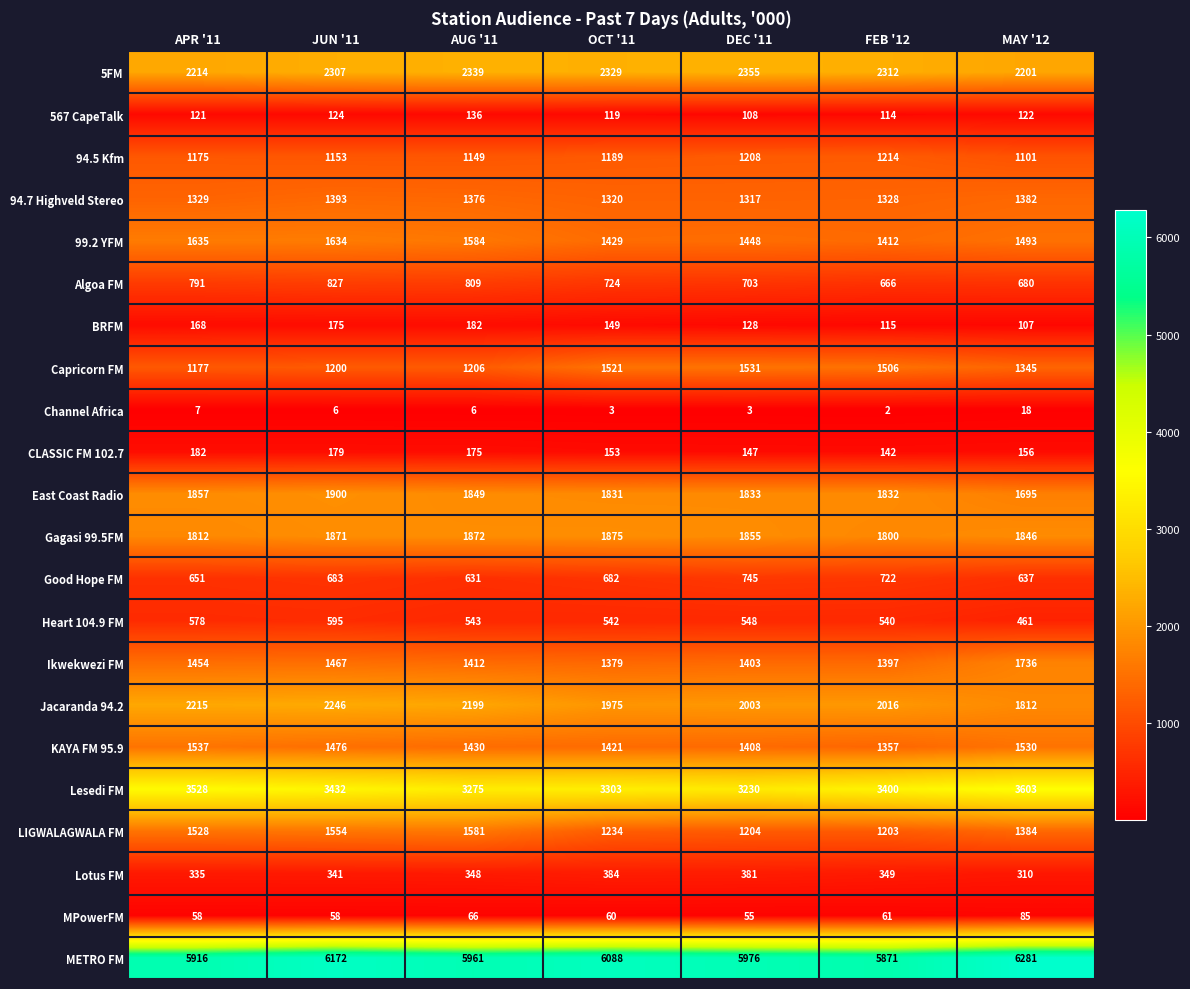

Which series has the largest total across all categories?

METRO FM